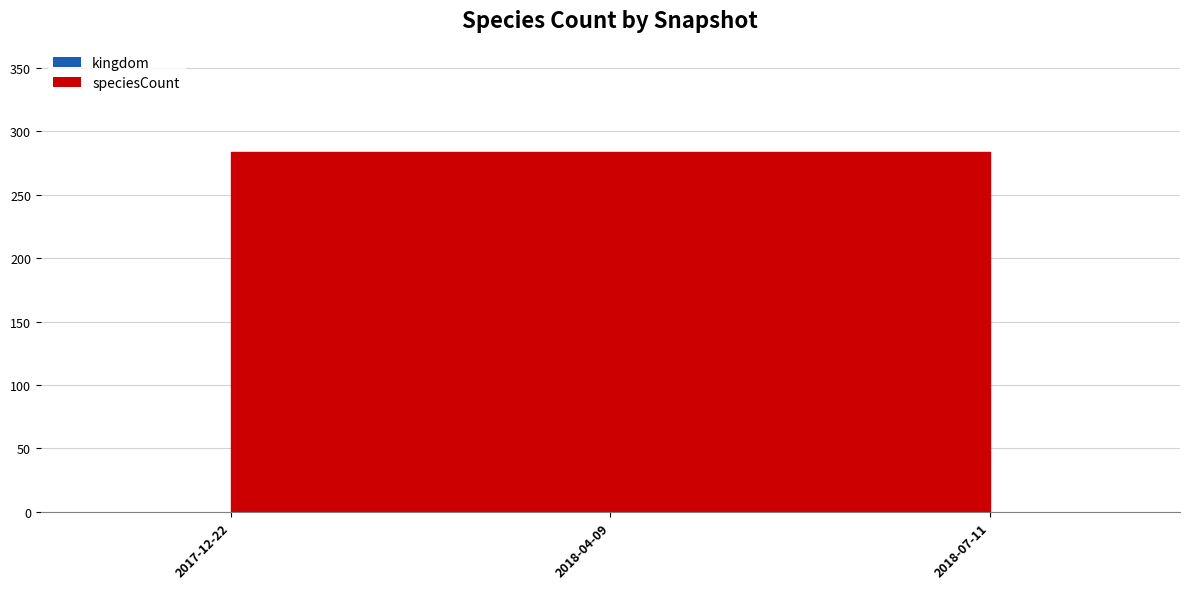

At how many categories does at least one series exceed 246?

3